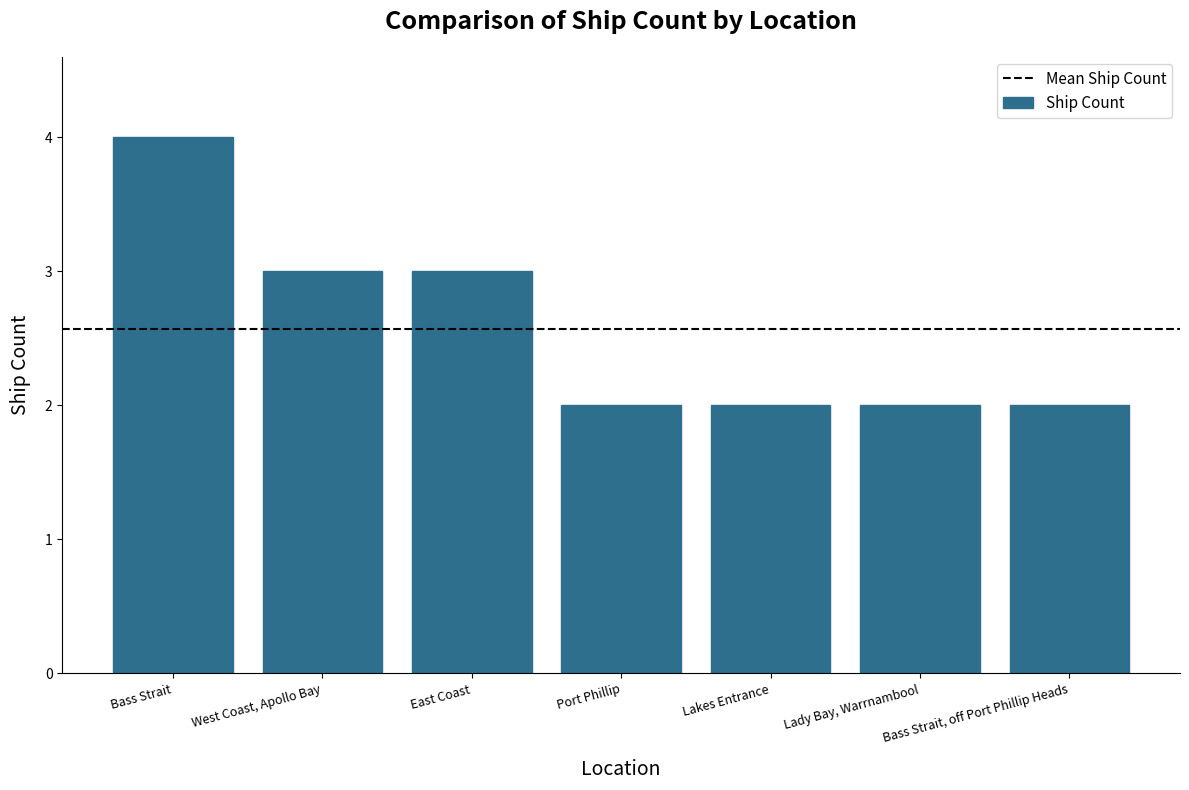

What position from the left is Lakes Entrance?

5